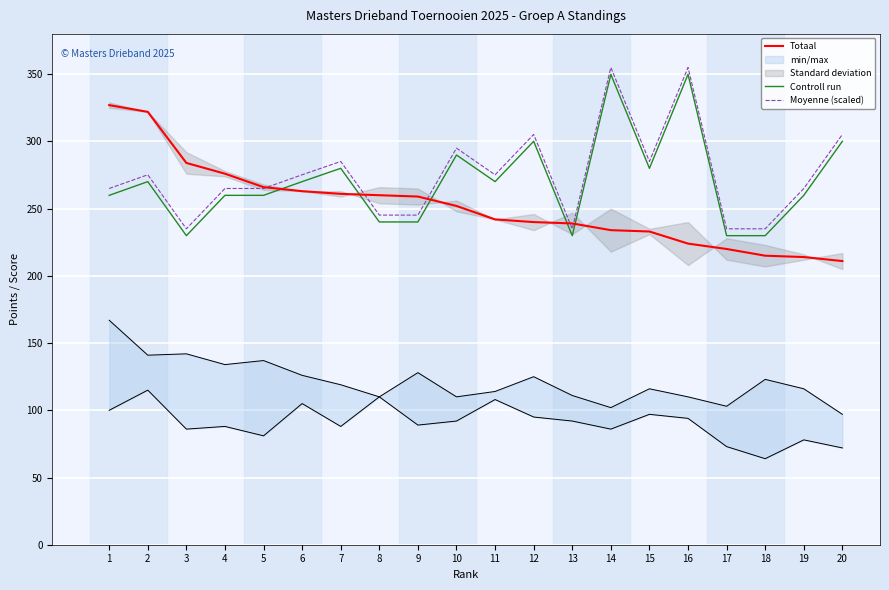

At 13, list the series in order from smallest to largest.

Controll run, Moyenne (scaled), Totaal